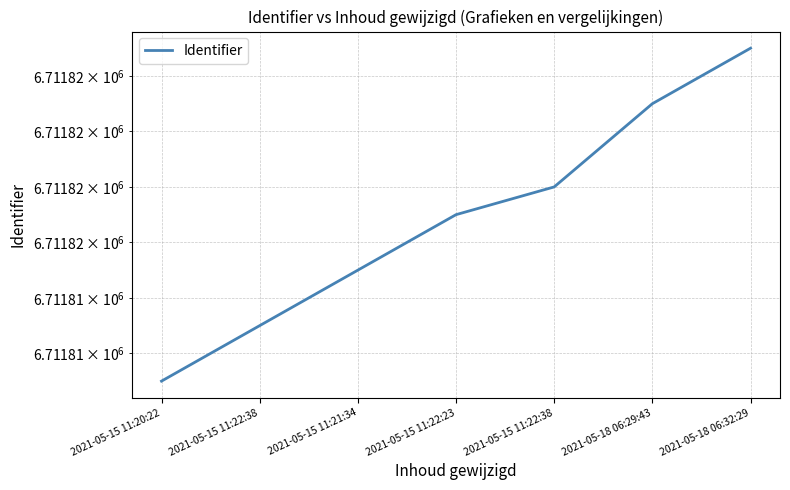

What is the difference between the second highest and second lowest values?

8